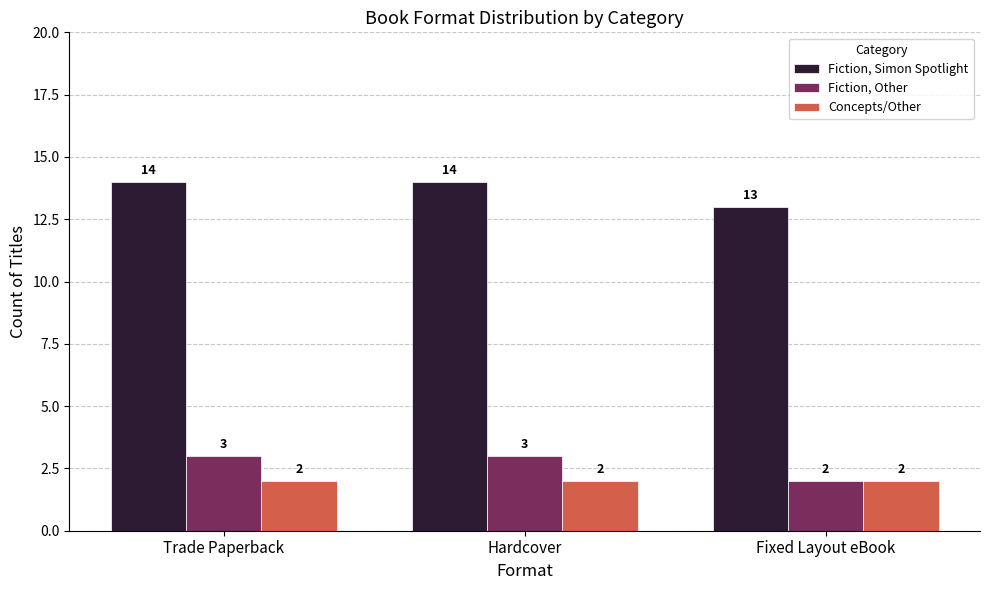

Rank the series by their maximum value, from highest to lowest.

Fiction, Simon Spotlight, Fiction, Other, Concepts/Other